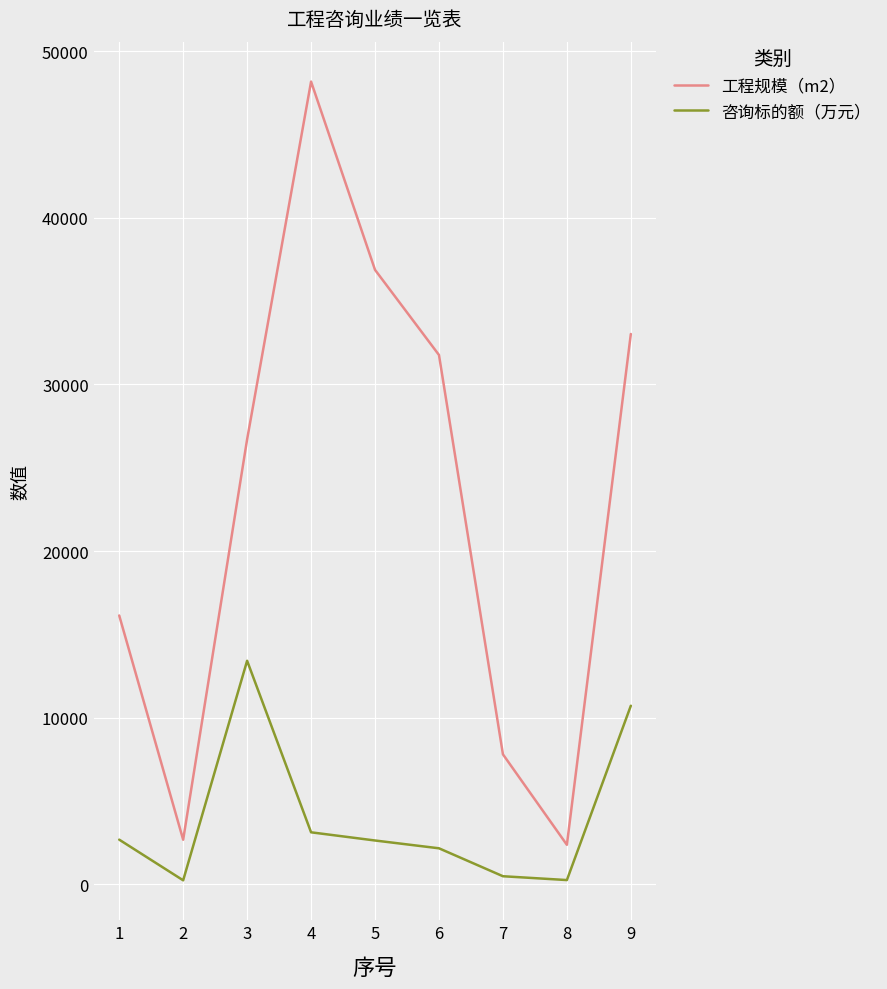

True or false: 咨询标的额（万元） has a value of 3932.5 at 9.

False